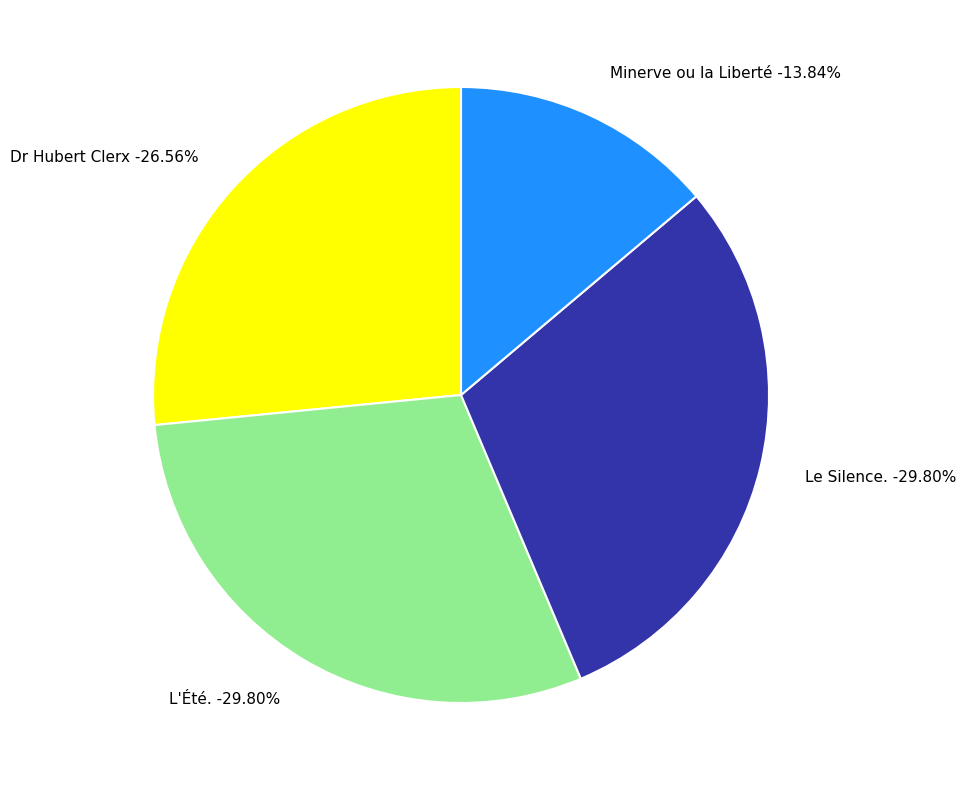

Count the number of slices in the pie.

4